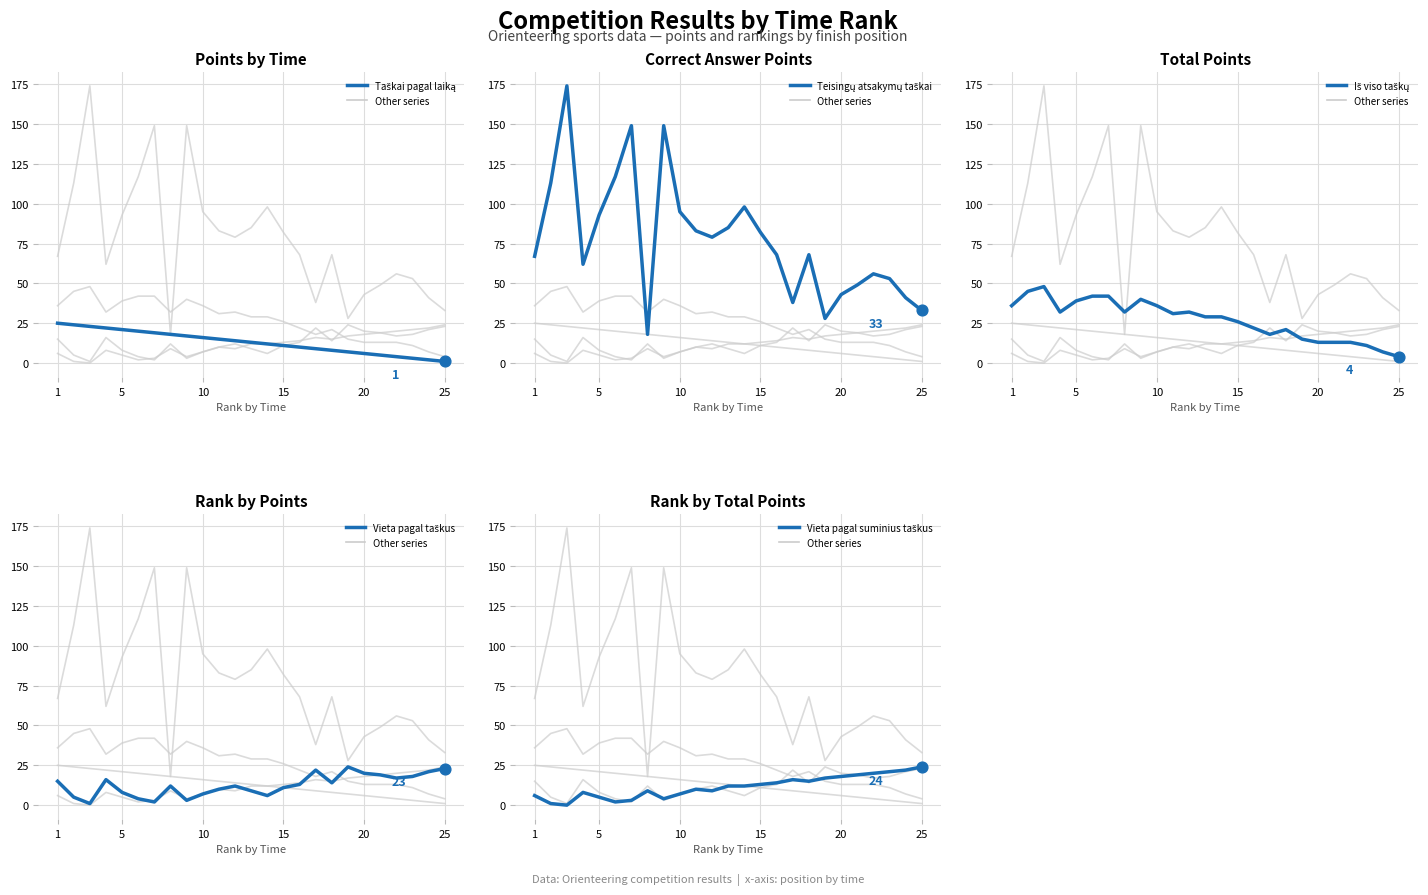

Which series has the widest spread of Y values?

Teisingų atsakymų taškai